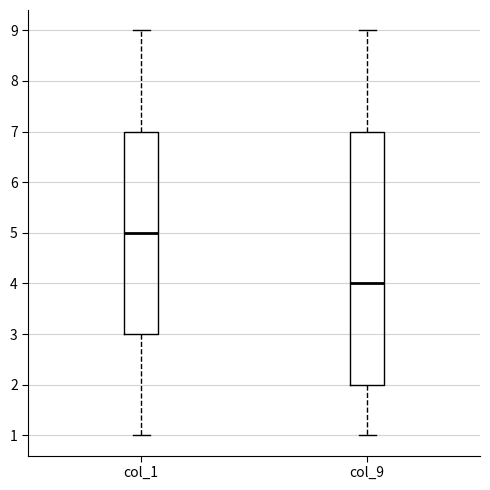

Reading left to right, read every box against the y-axis: the position of its median line, the range the box covers, and the ends of its whiskers. The values are not printed on the chart, so give them approximately, as read against the axis.

col_1: median 5, box 3 to 7, whiskers 1 to 9
col_9: median 4, box 2 to 7, whiskers 1 to 9